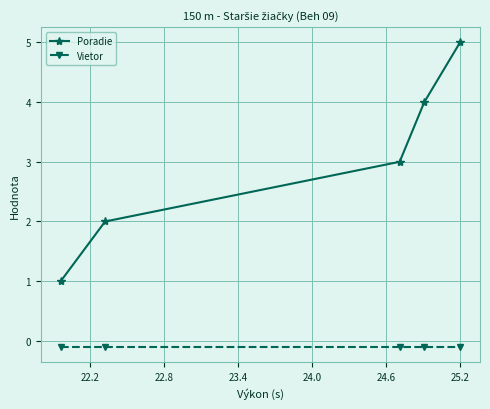

Which series has the largest total across all categories?

Poradie